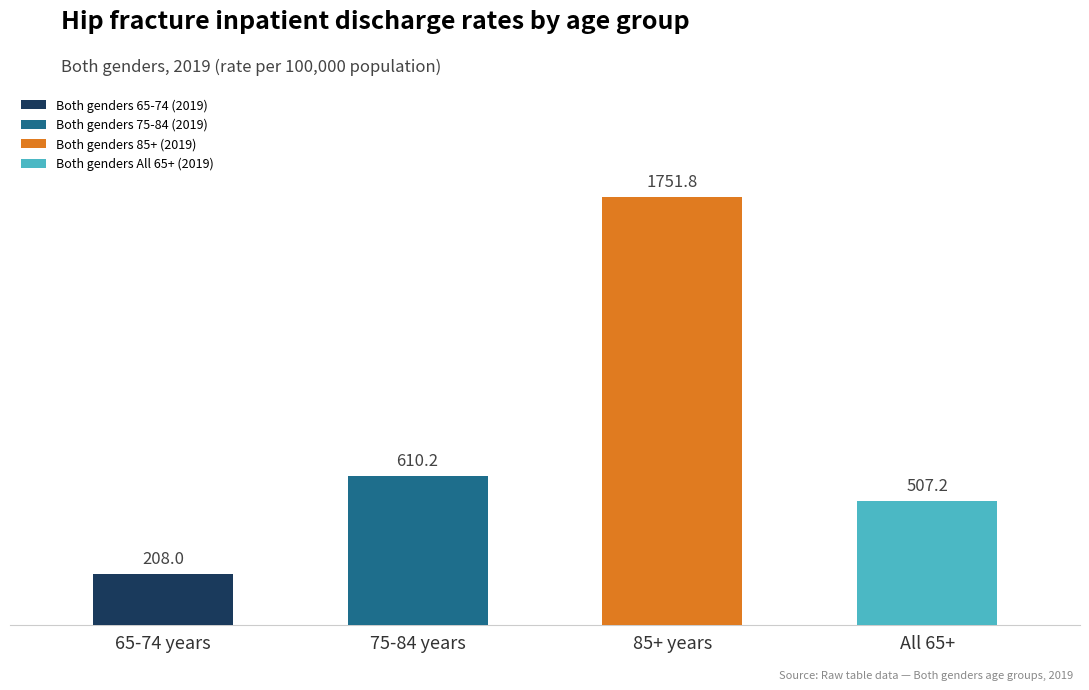

What is the label of the 3rd bar from the right?

75-84 years